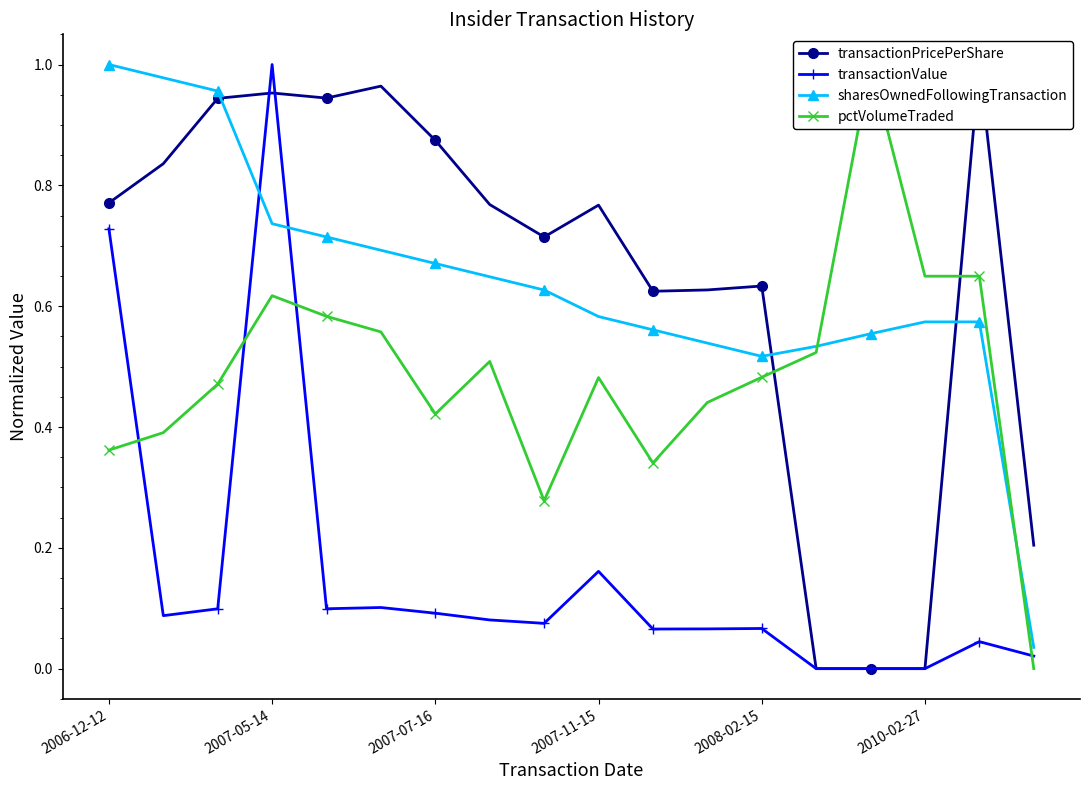

Which series has the largest total across all categories?

transactionPricePerShare